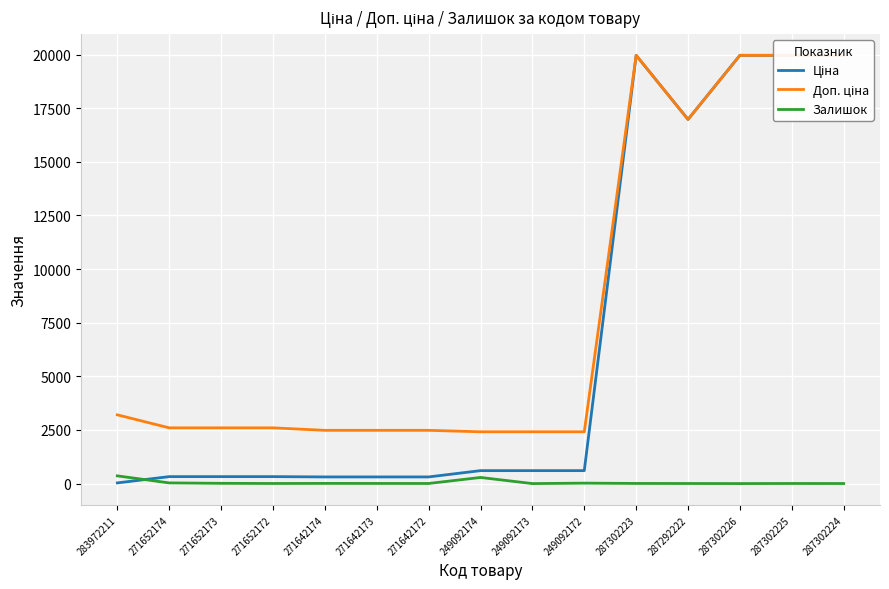

Which series has the widest spread of values?

Ціна